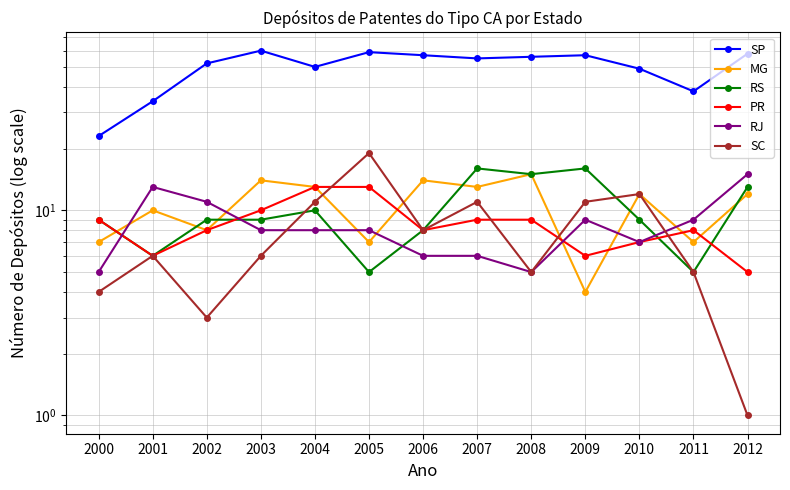

Which label corresponds to the largest value in the chart?

2003